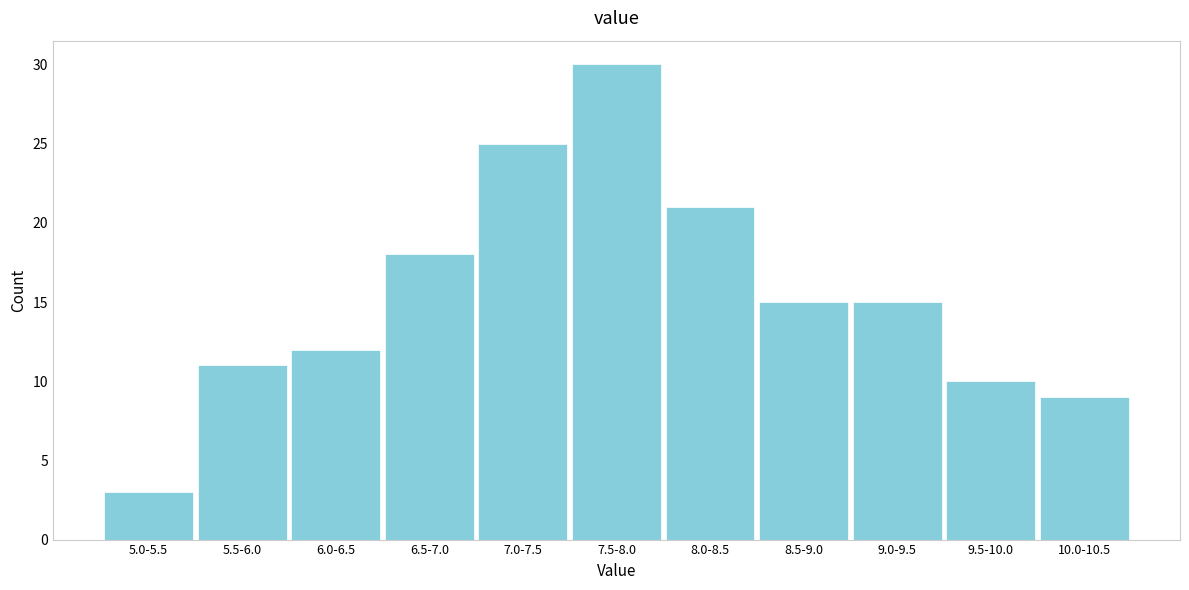

Reading left to right, list all the values displayed in this chart.

3	11	12	18	25	30	21	15	15	10	9